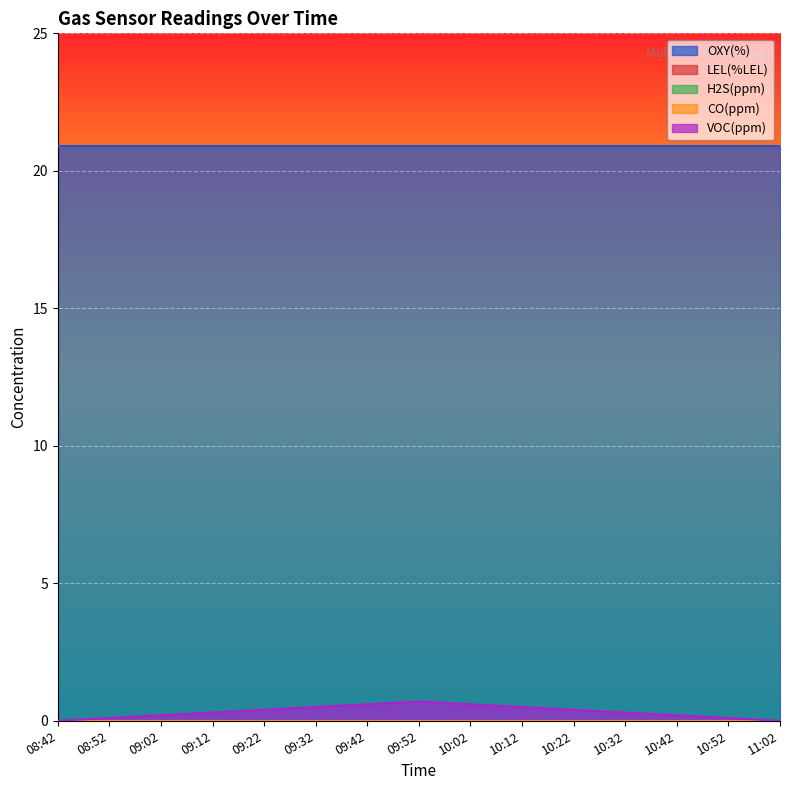

What are all the series names shown in the legend?

OXY(%), LEL(%LEL), H2S(ppm), CO(ppm), VOC(ppm)